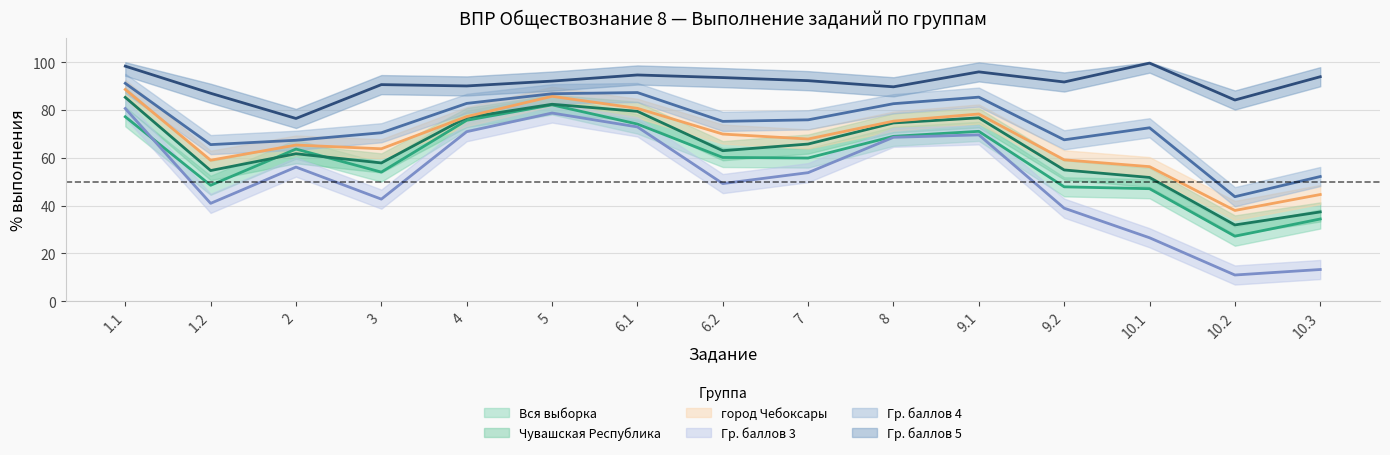

Which category has the lowest value in the Гр. баллов 4 series?

10.2